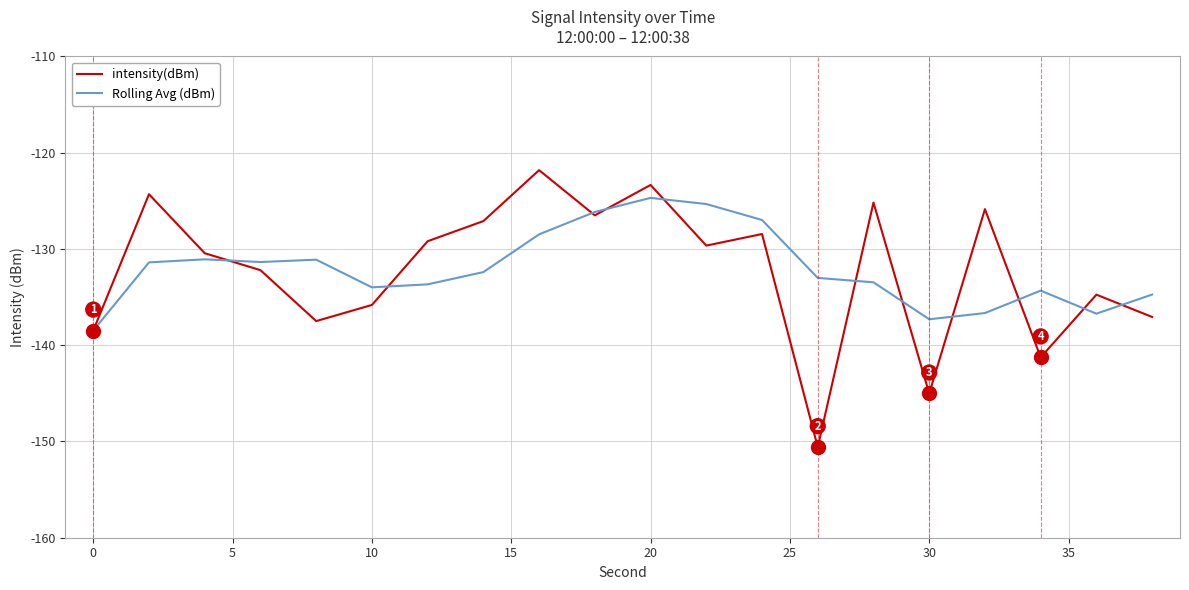

Rank the series by their maximum value, from highest to lowest.

intensity(dBm), Rolling Avg (dBm)